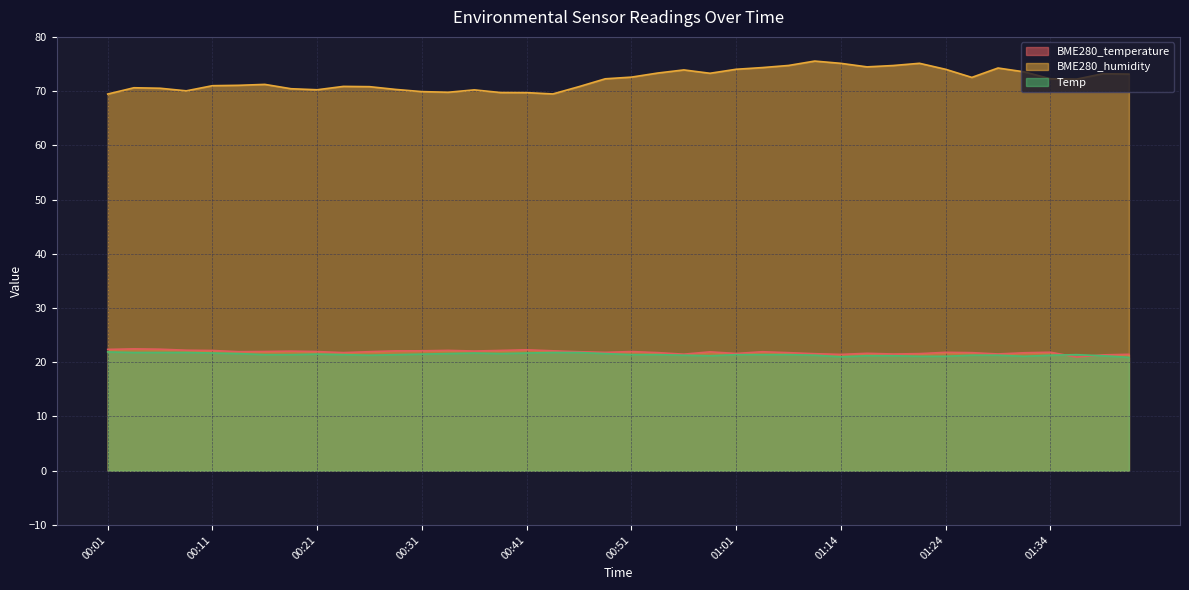

Which series has the largest range (max minus min)?

BME280_humidity